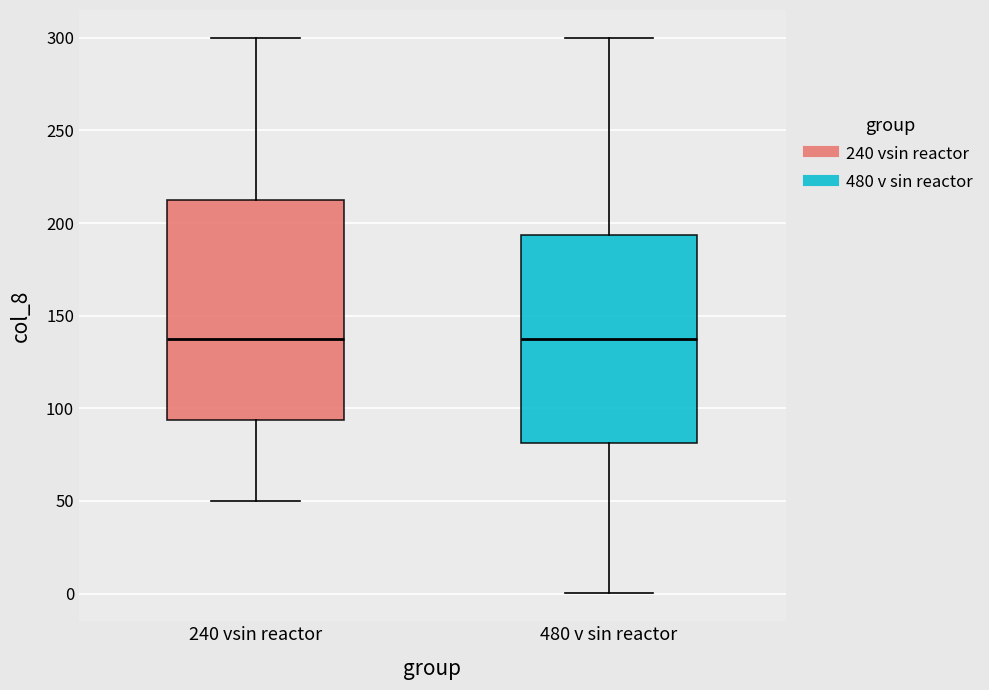

Reading left to right, transcribe this box plot: for each box, give where its median line is, the range the box spans, and where its two whiskers end, as read against the y-axis. The values are not printed on the chart, so give them approximately, as read against the axis.

240 vsin reactor: median 140, box 95 to 215, whiskers 50 to 300
480 v sin reactor: median 140, box 80 to 195, whiskers 0 to 300